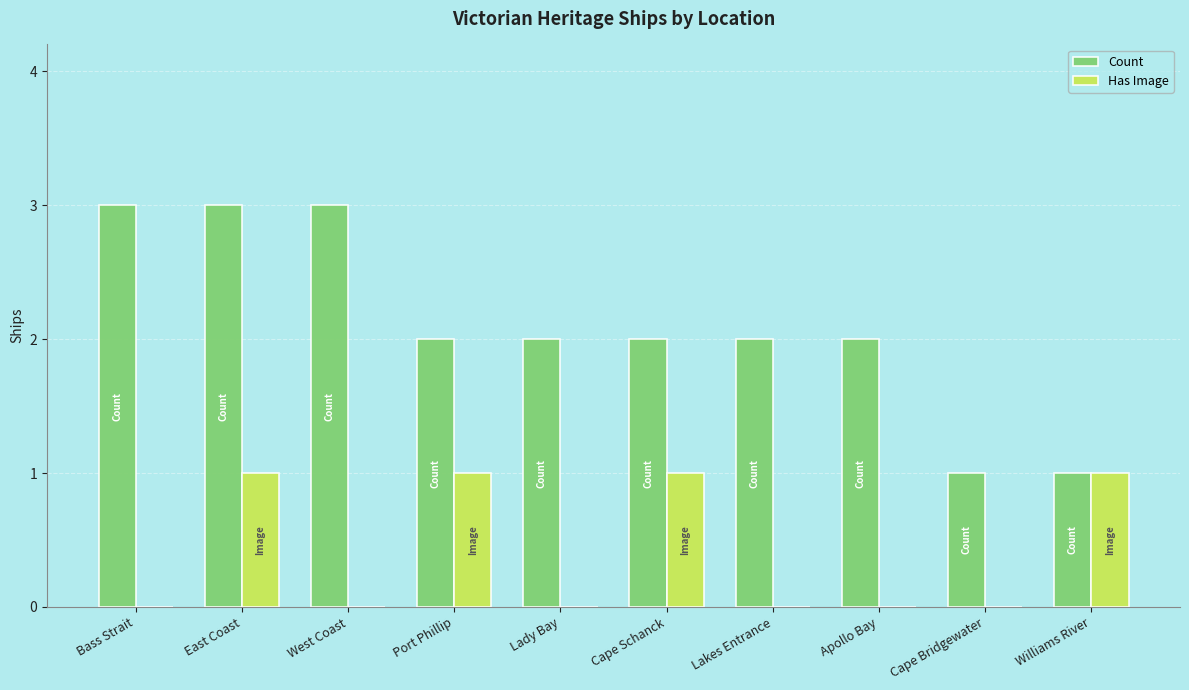

At which category is the sum across all series the highest?

East Coast